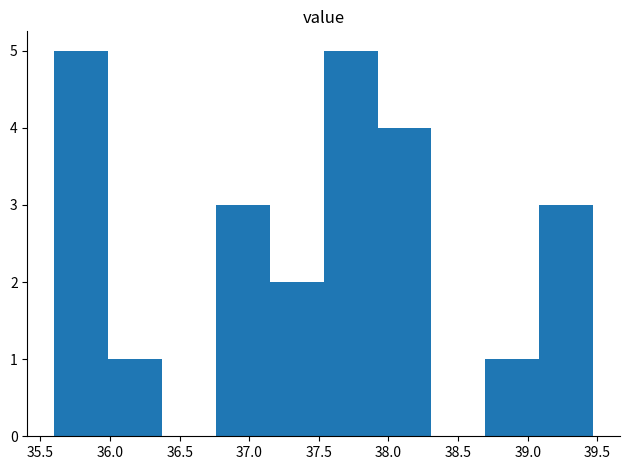

What is the height of the bar covering 37.90 to 38.30 on the x-axis? Neither the bar edges nor the heights are printed on the chart, so give them approximately, as read against the axes.

4